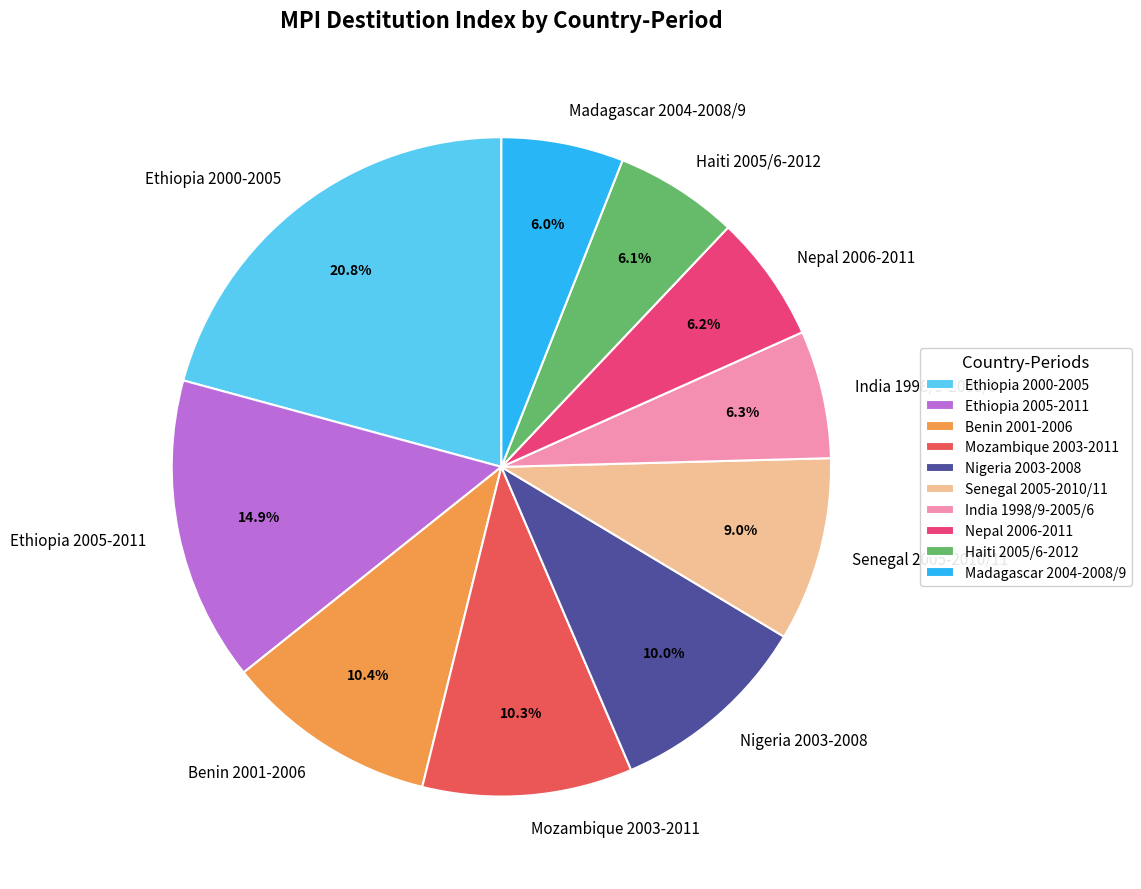

Does Senegal 2005-2010/11 account for over 50% of the chart?

No